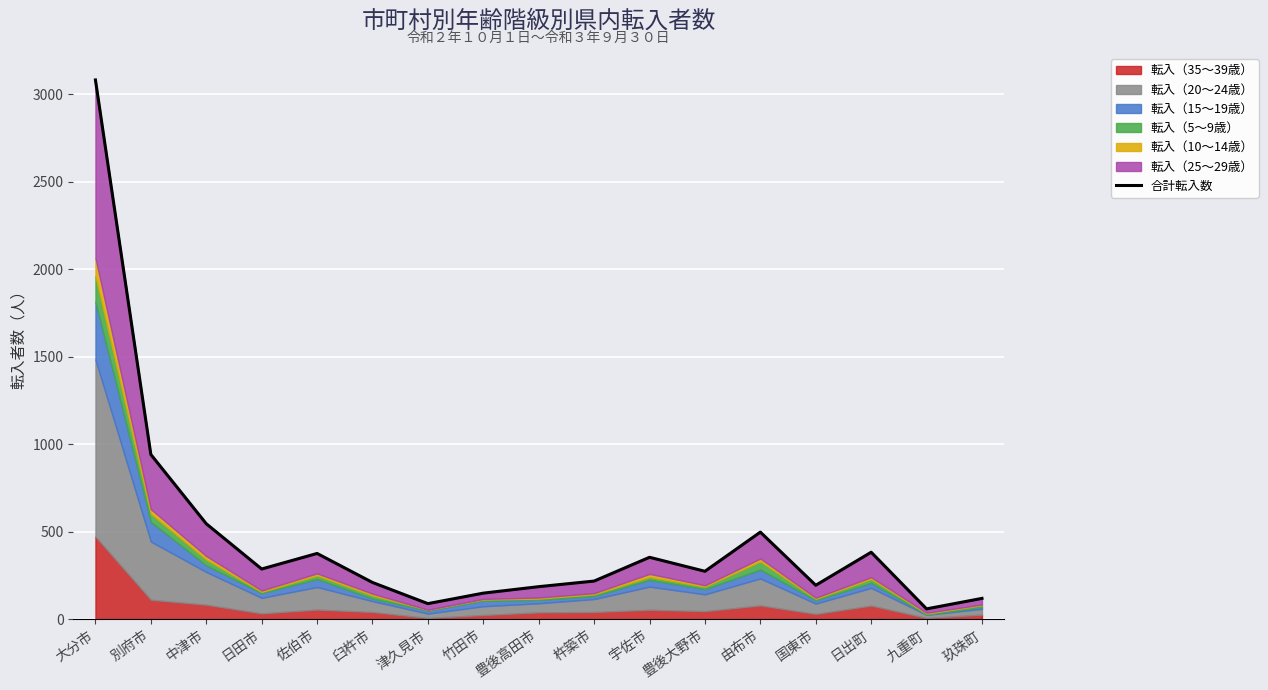

What is the difference between the second highest and minimum values?

883